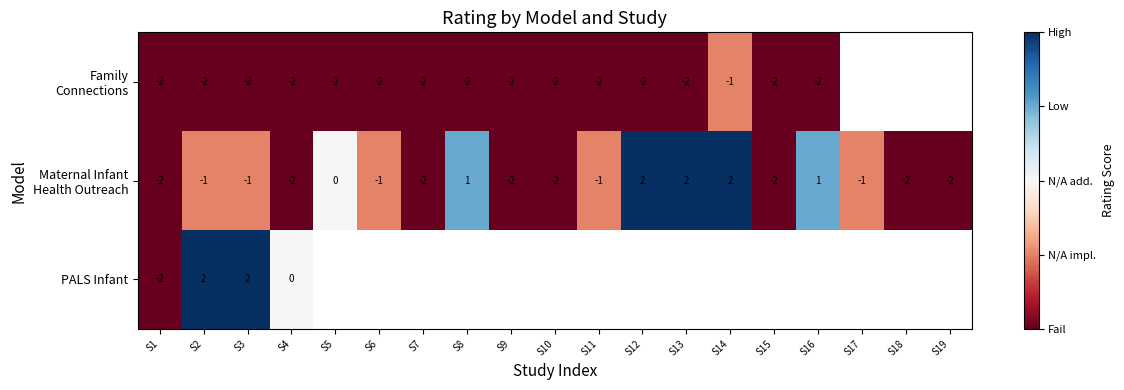

Count the number of data series in this chart.

3